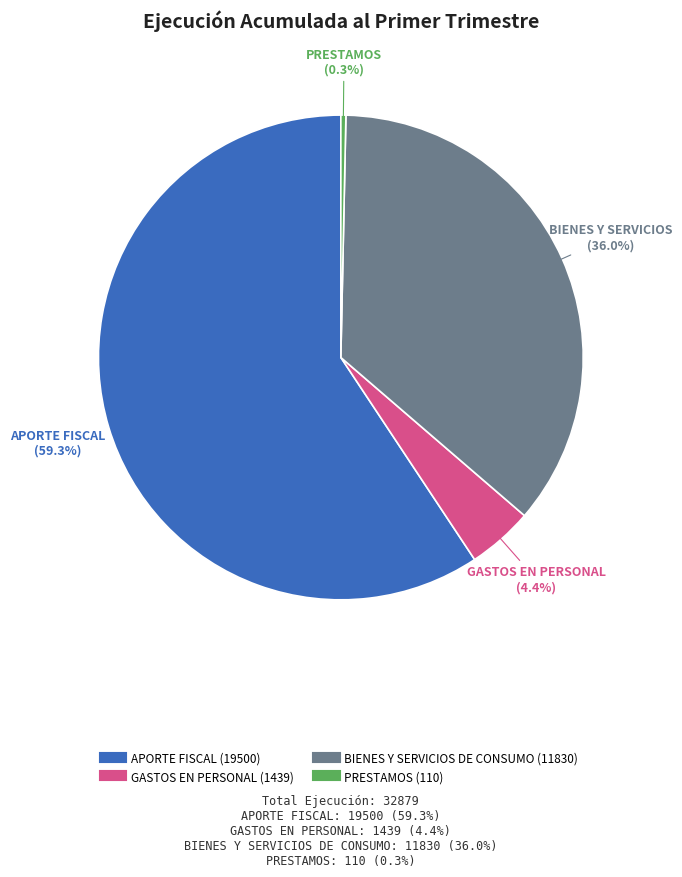

Which slice is the smallest?

PRESTAMOS